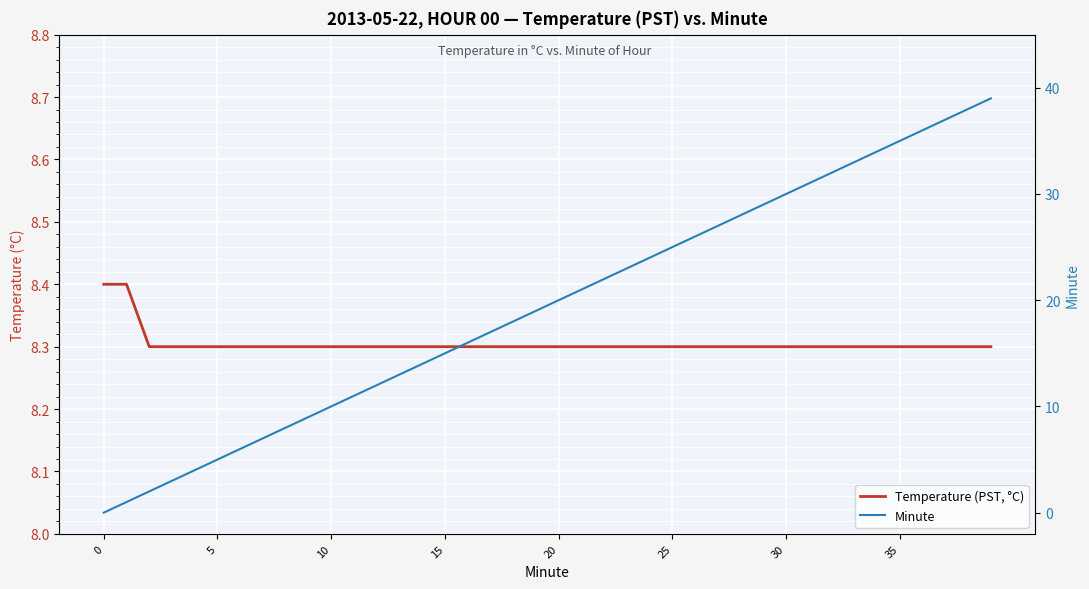

At which category is the sum across all series the highest?

39